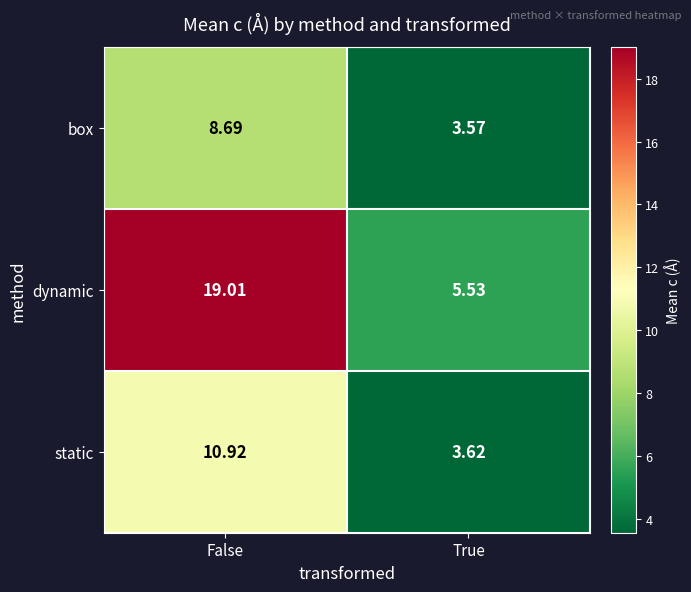

Is the value of dynamic at False greater than the value of static at False?

Yes